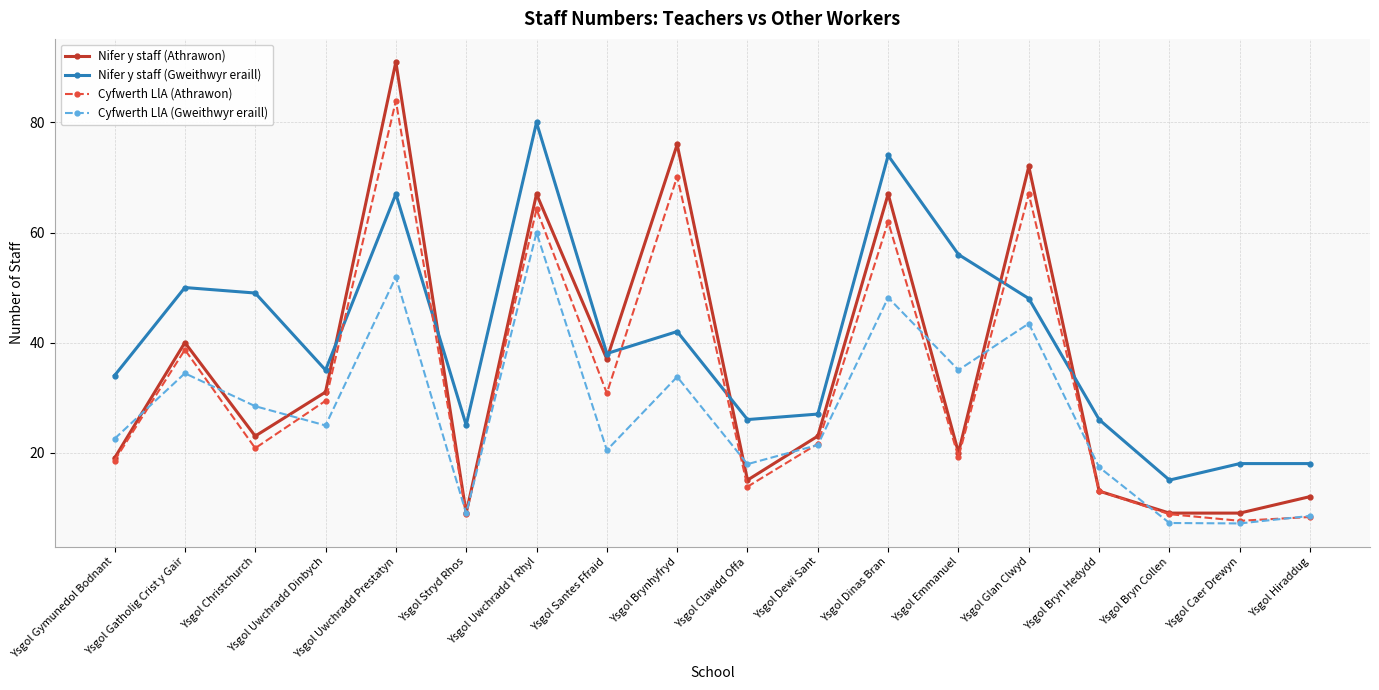

What is the value of the Nifer y staff (Athrawon) point at the 10th from the left?

15.0